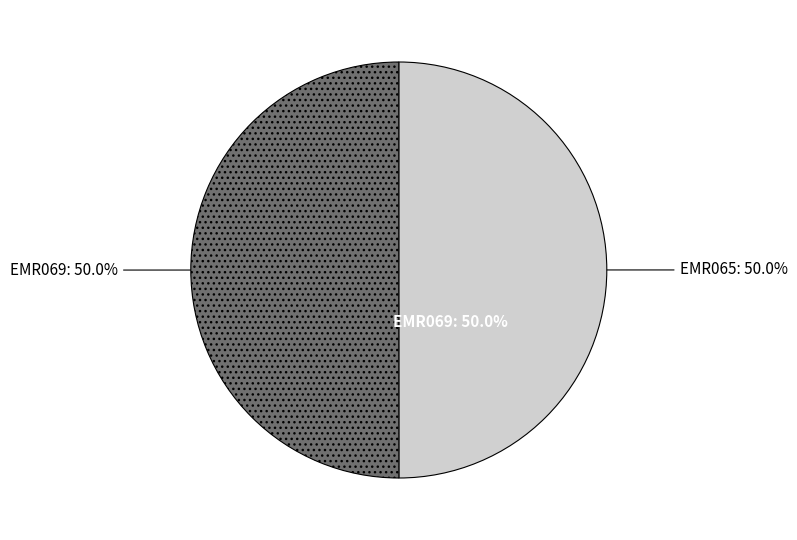

Rank the categories by value from lowest to highest.

EMR065, EMR069